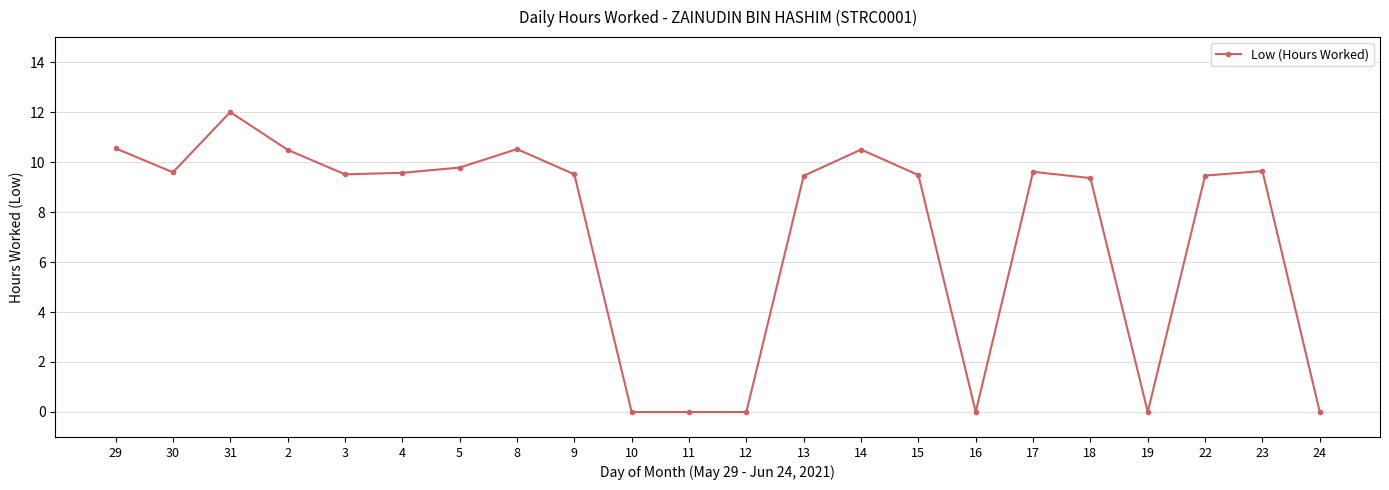

What is the average value?

7.2